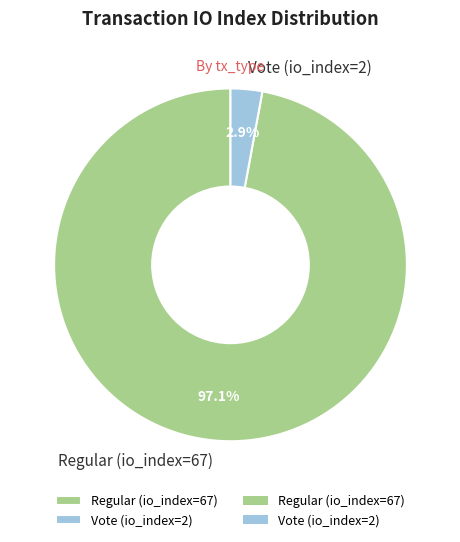

Rank the categories by value from lowest to highest.

Vote (io_index=2), Regular (io_index=67)